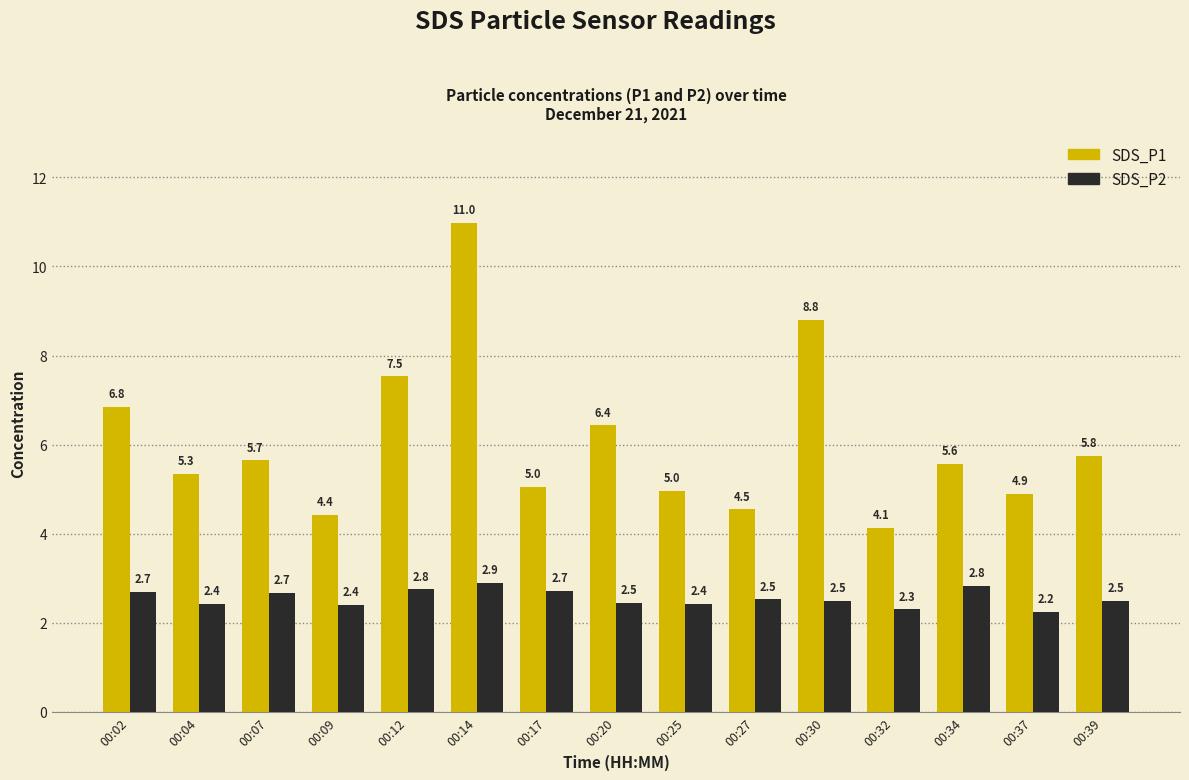

The value of SDS_P1 at 00:14 is 16.0. True or false?

False